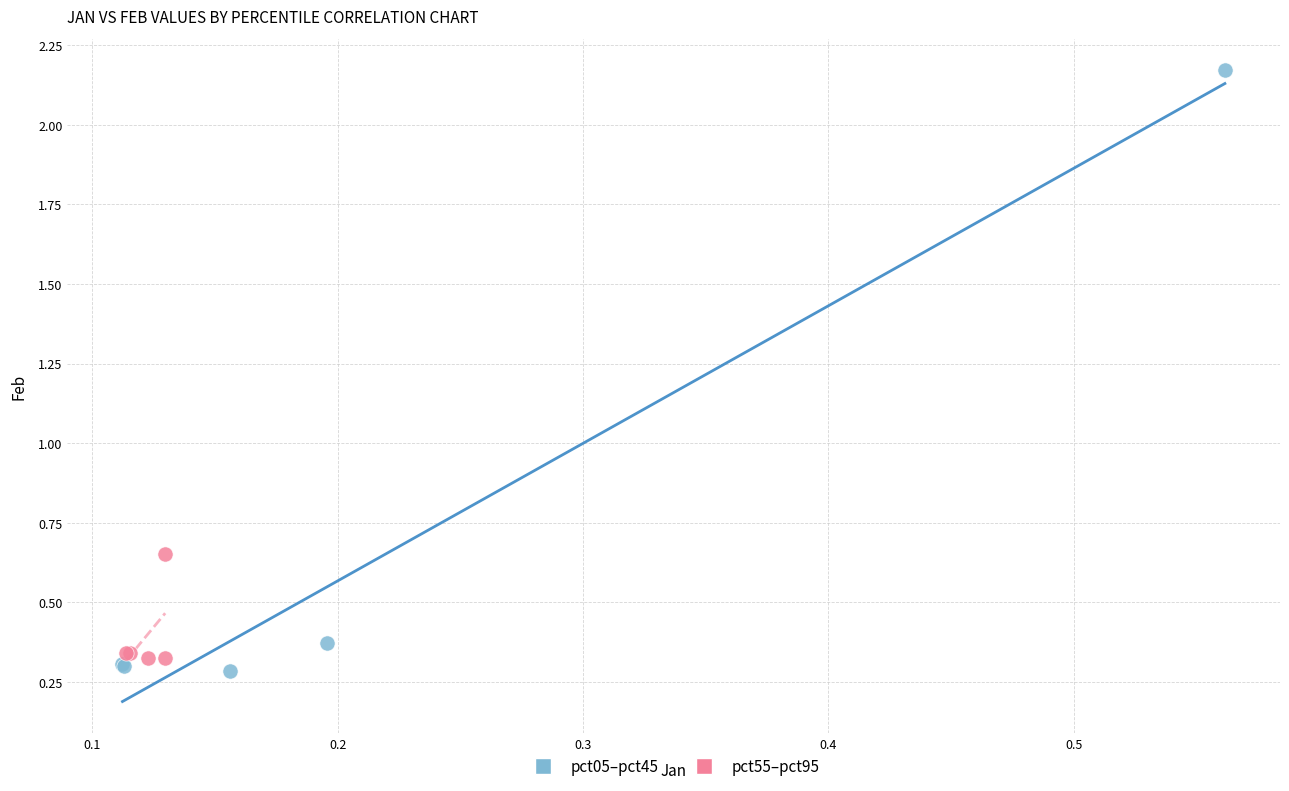

Which series has the widest spread of Y values?

pct05–pct45